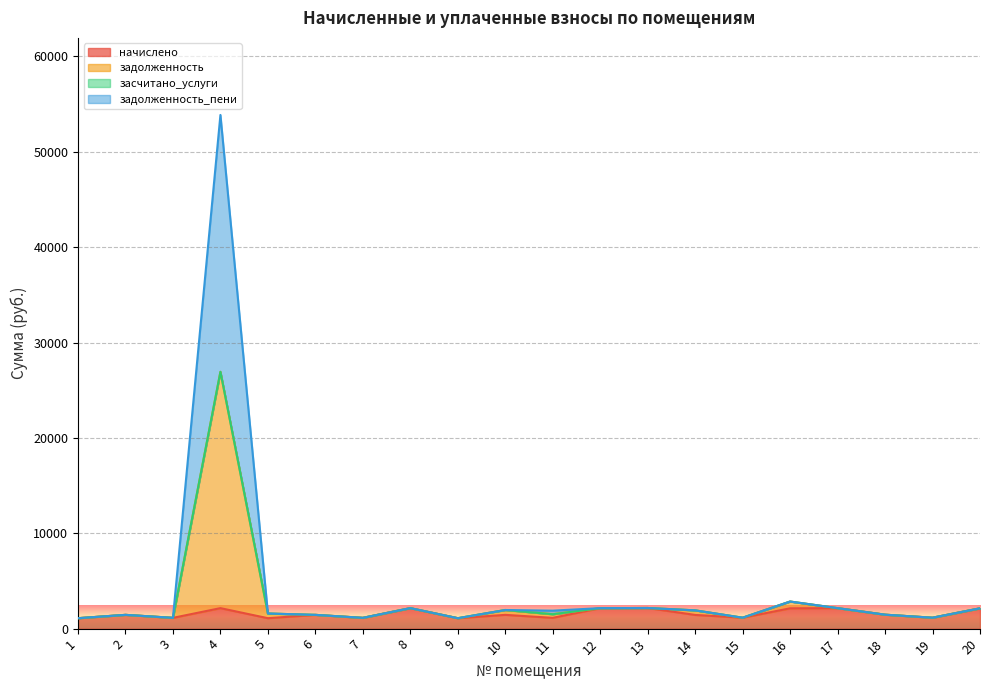

Which has a higher value, 13 or 16?

13